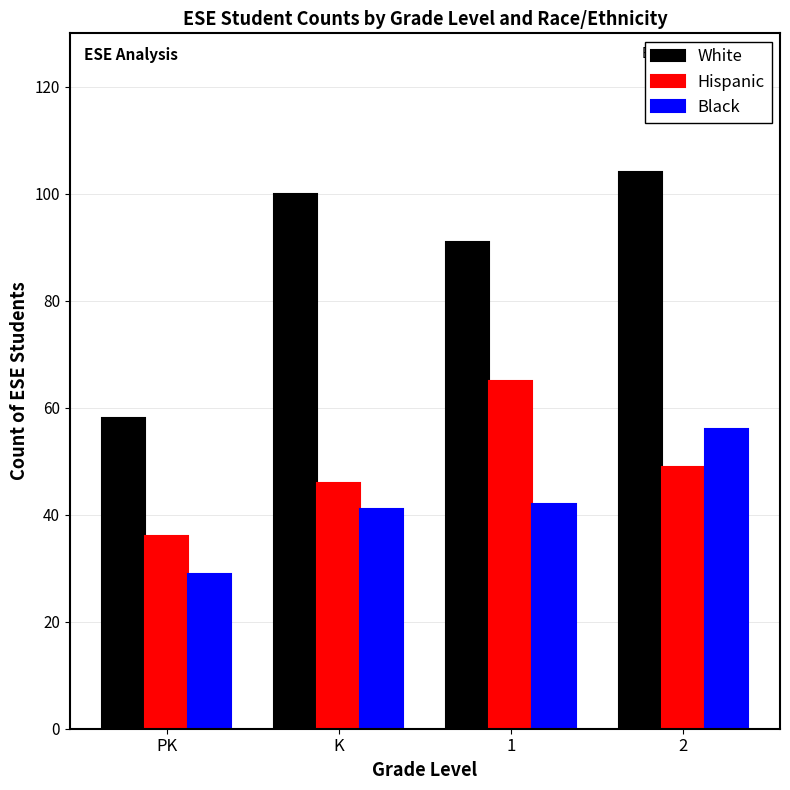

Are the bars grouped side by side (vs. stacked)?

Yes